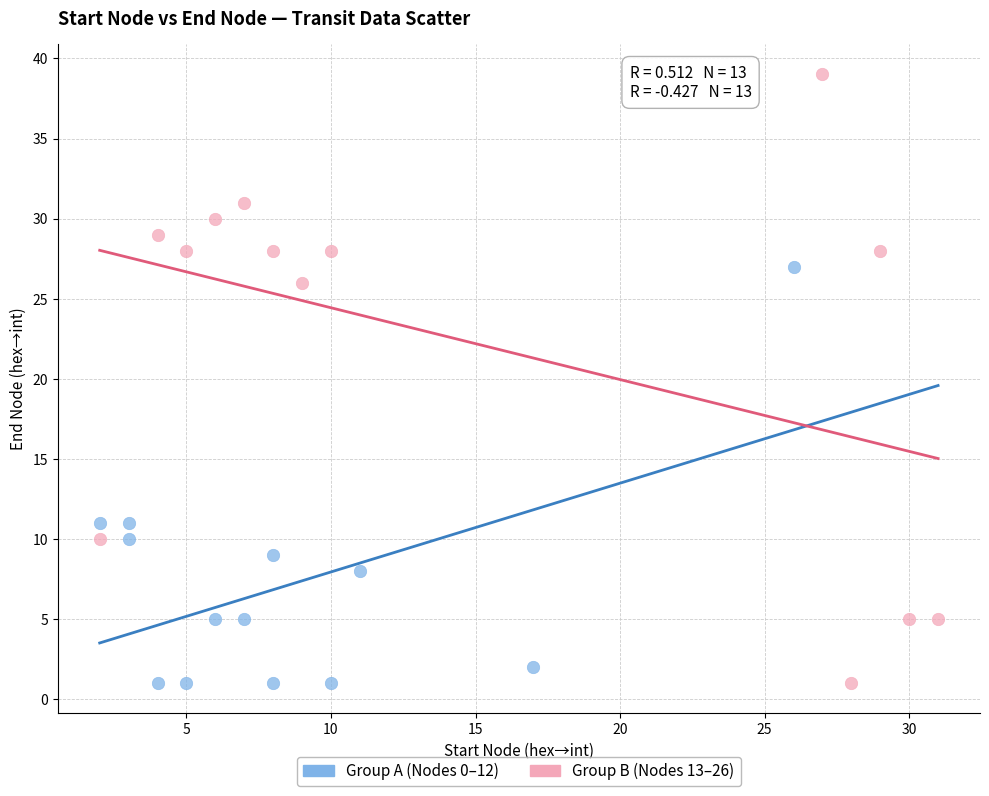

What are all the series names shown in the legend?

Group A (Nodes 0–12), Group B (Nodes 13–26)